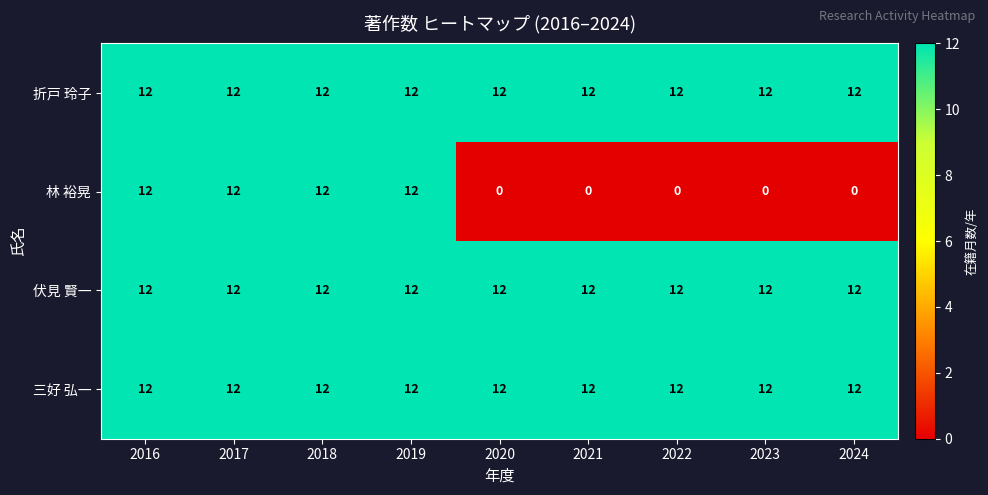

The value of 折戸 玲子 at 2020 is 3. True or false?

False